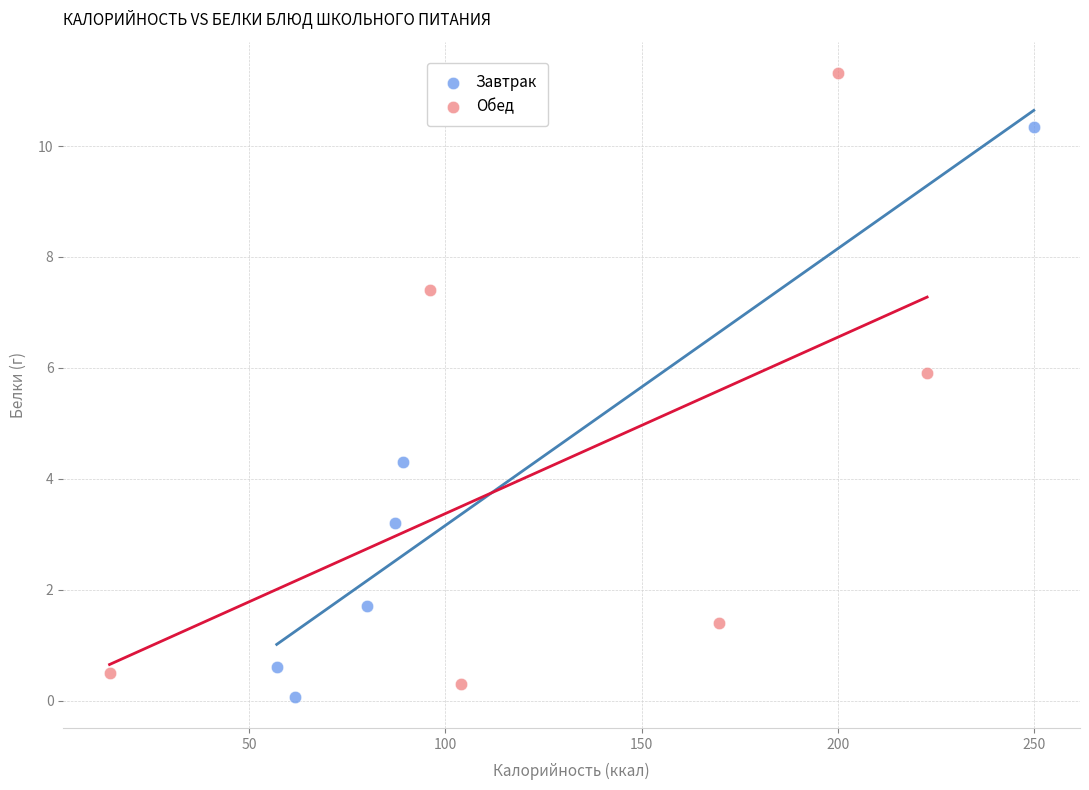

Which series contains the lowest Y value?

Завтрак